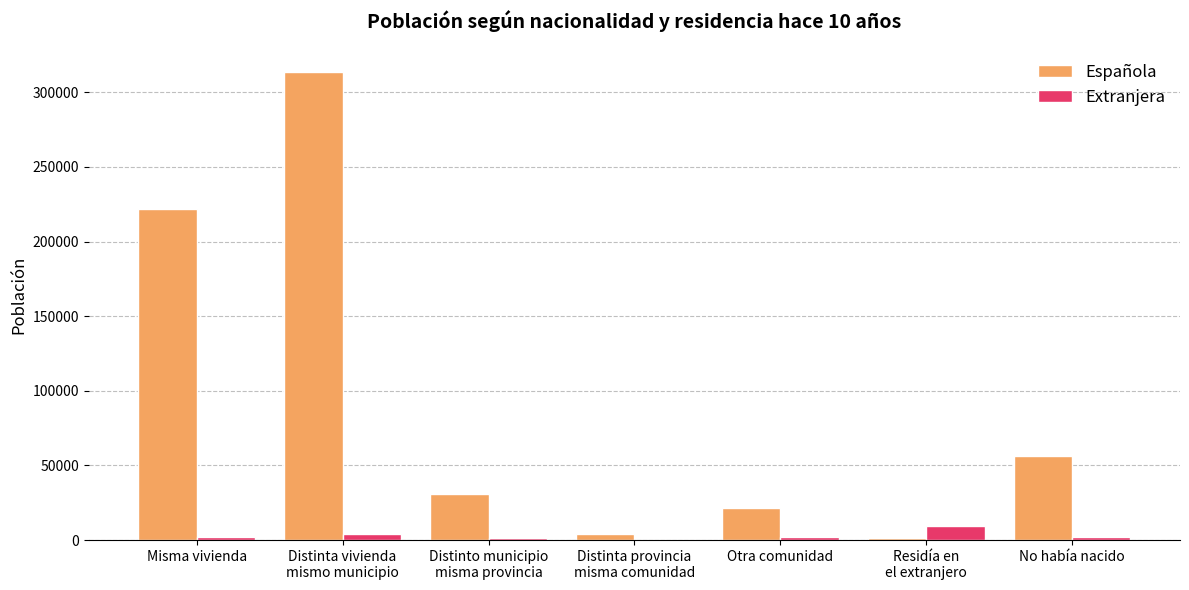

What is the sum of all Española values?

649503